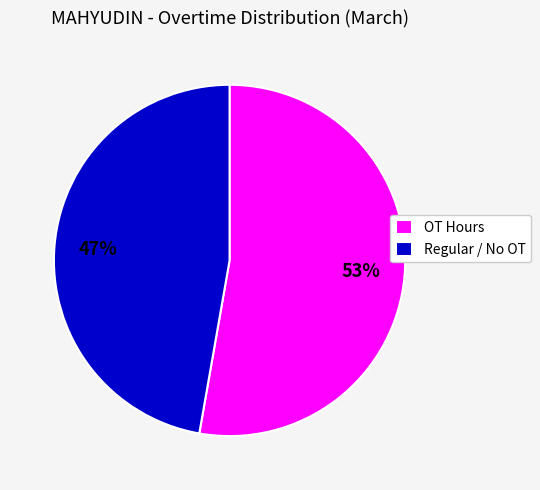

Which has a higher value, Regular / No OT or OT Hours?

OT Hours